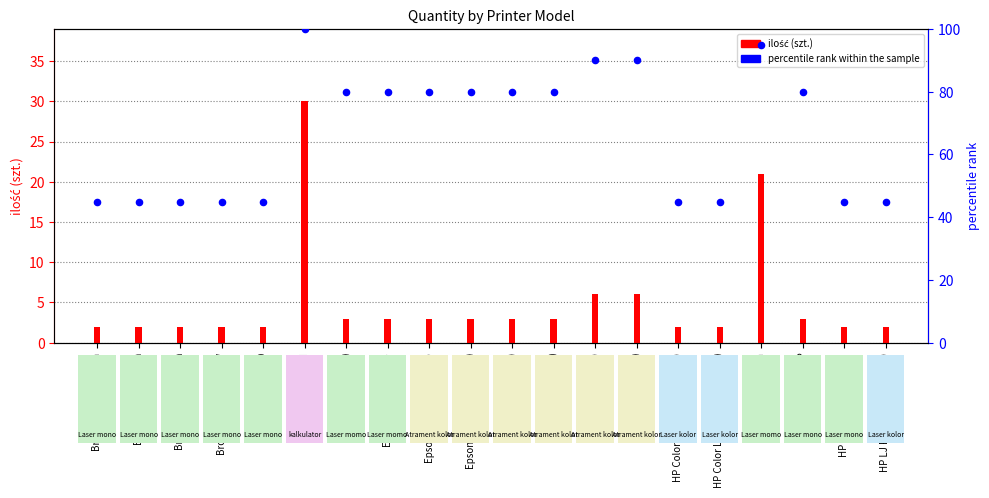

What are all the series names shown in the legend?

ilość (szt.), percentile rank within the sample